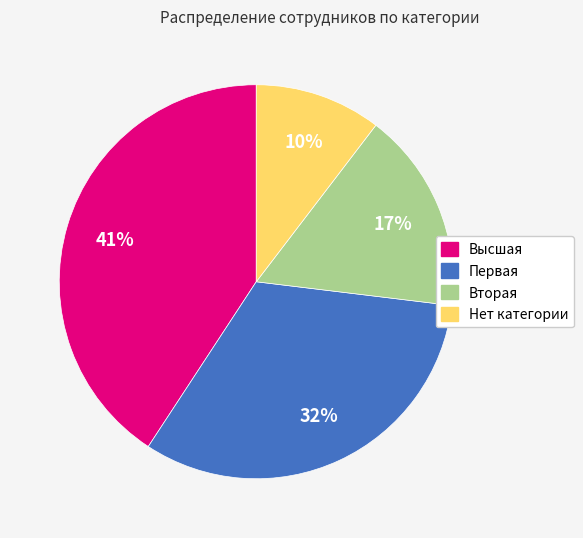

True or false: Первая accounts for 32% of the total.

True